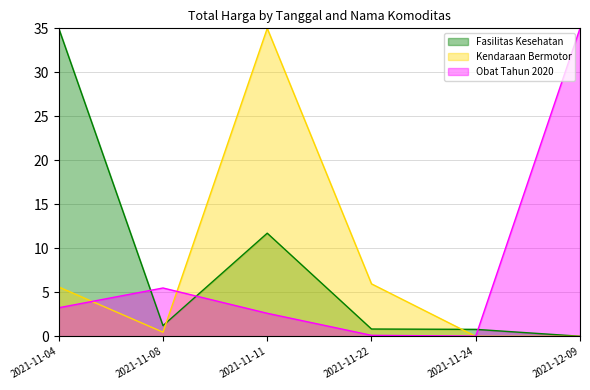

Where is the first local minimum for Obat Tahun 2020?

2021-11-24